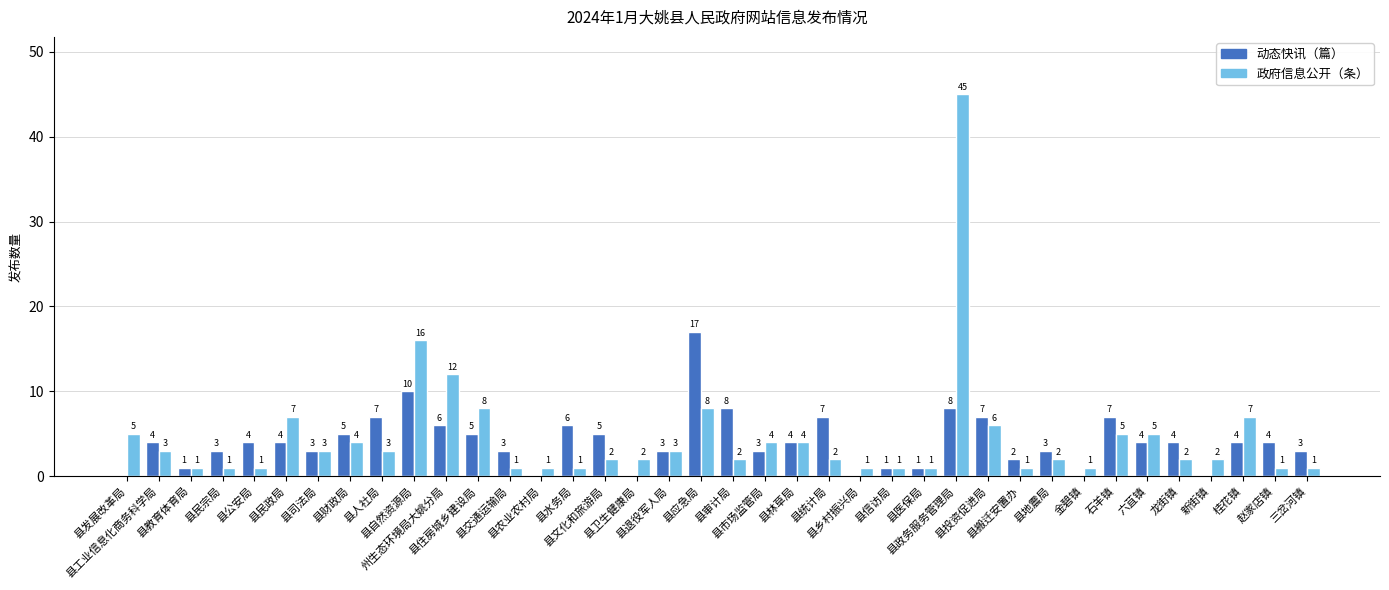

Which series has the largest total across all categories?

政府信息公开（条）